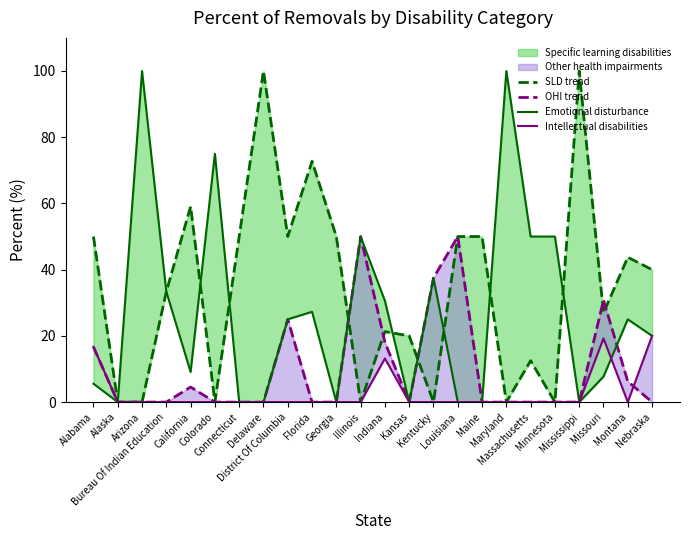

True or false: OHI trend and Intellectual disabilities cross at least once.

True